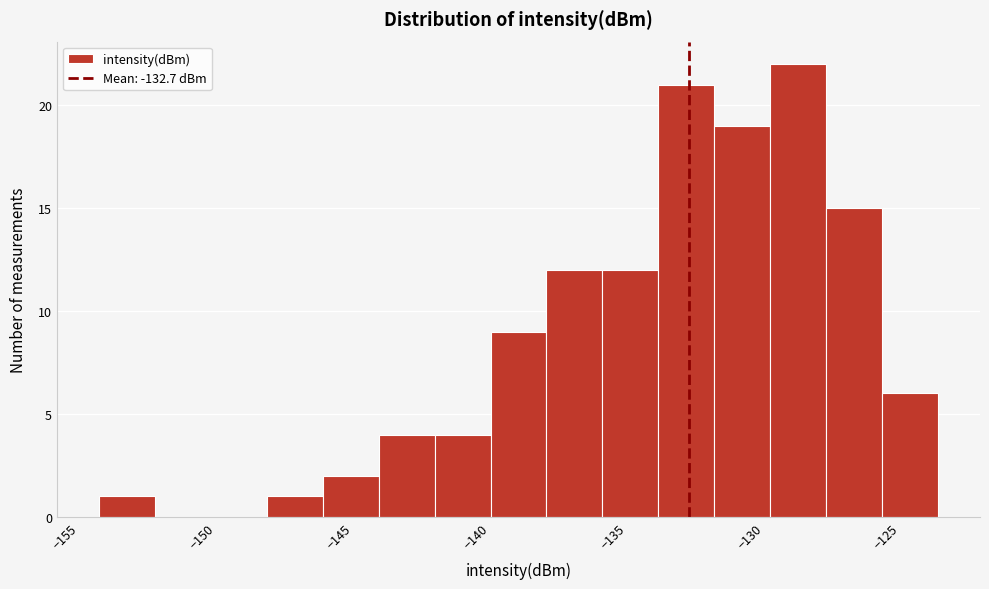

Which range on the x-axis has the tallest bar?

-130.0 to -127.5